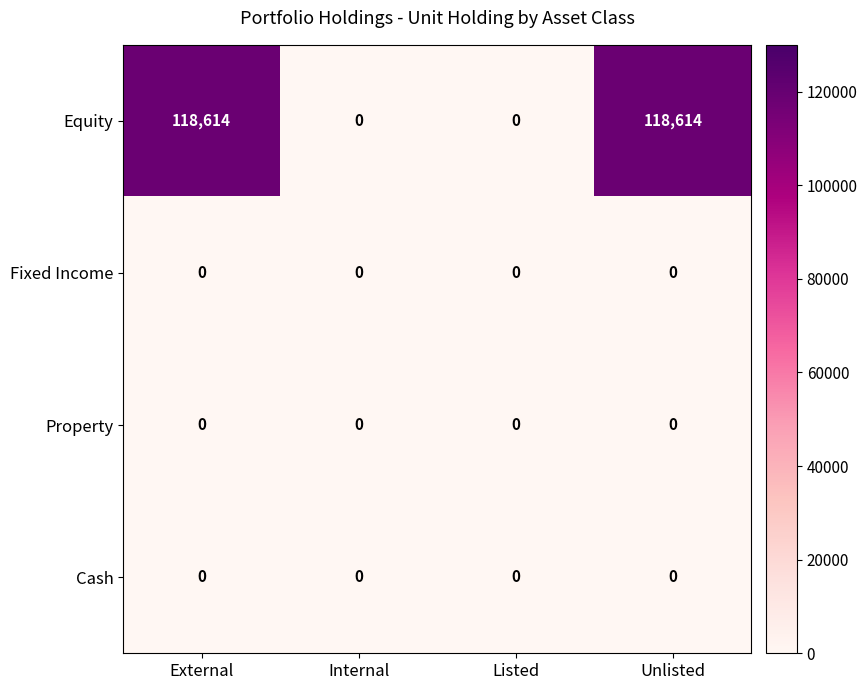

How many Equity values are between 0 and 118614?

4